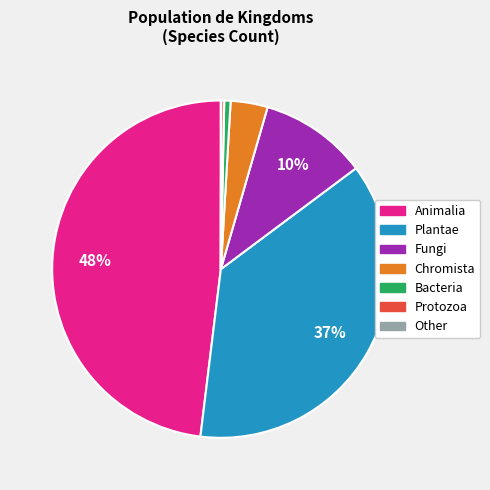

Is there any slice that represents more than half of the pie?

No